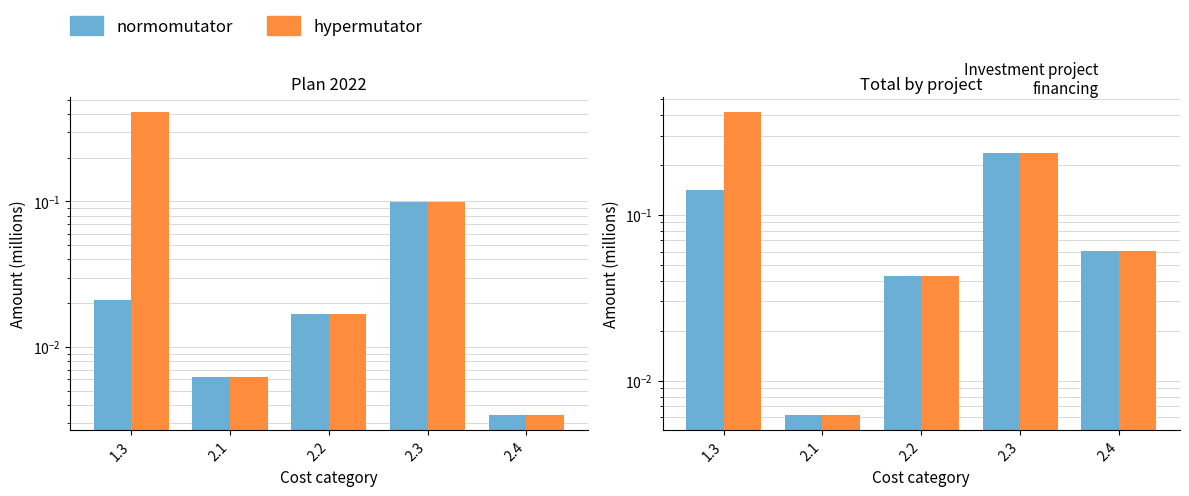

What is the sum of all normomutator values?

0.5